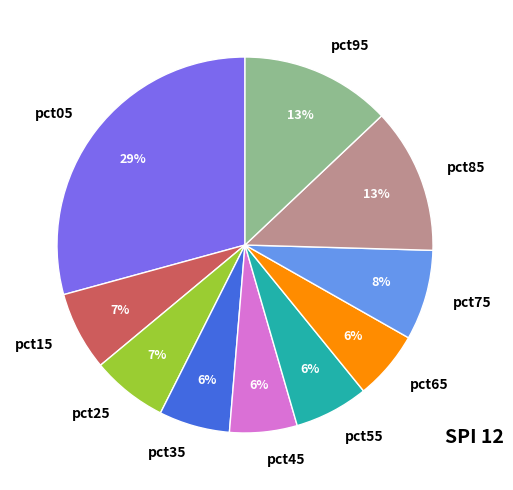

Do pct95 and pct75 together represent more than half of the pie?

No